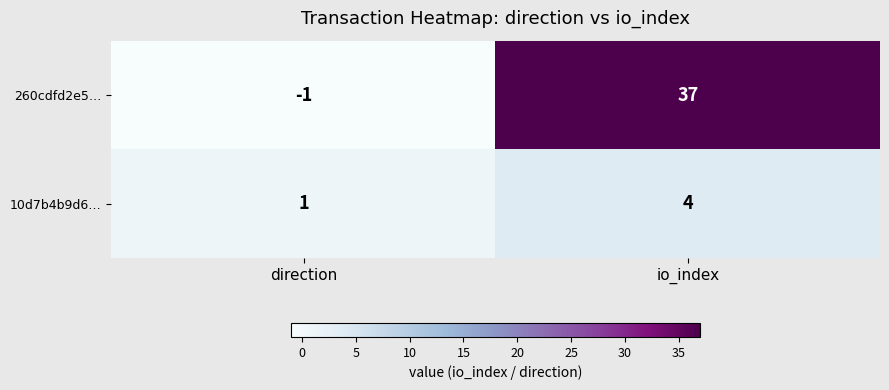

What is the sum of all 260cdfd2e5… values?

36